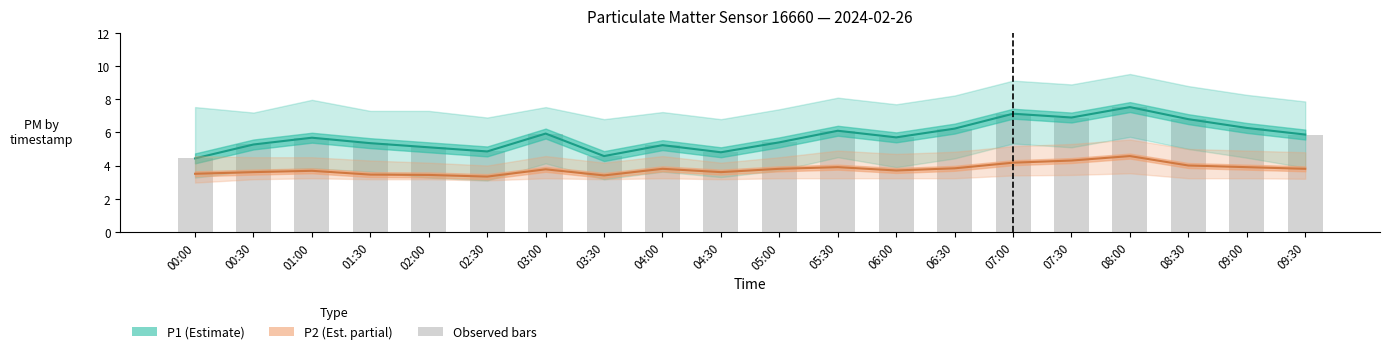

At how many categories does at least one series exceed 4?

20